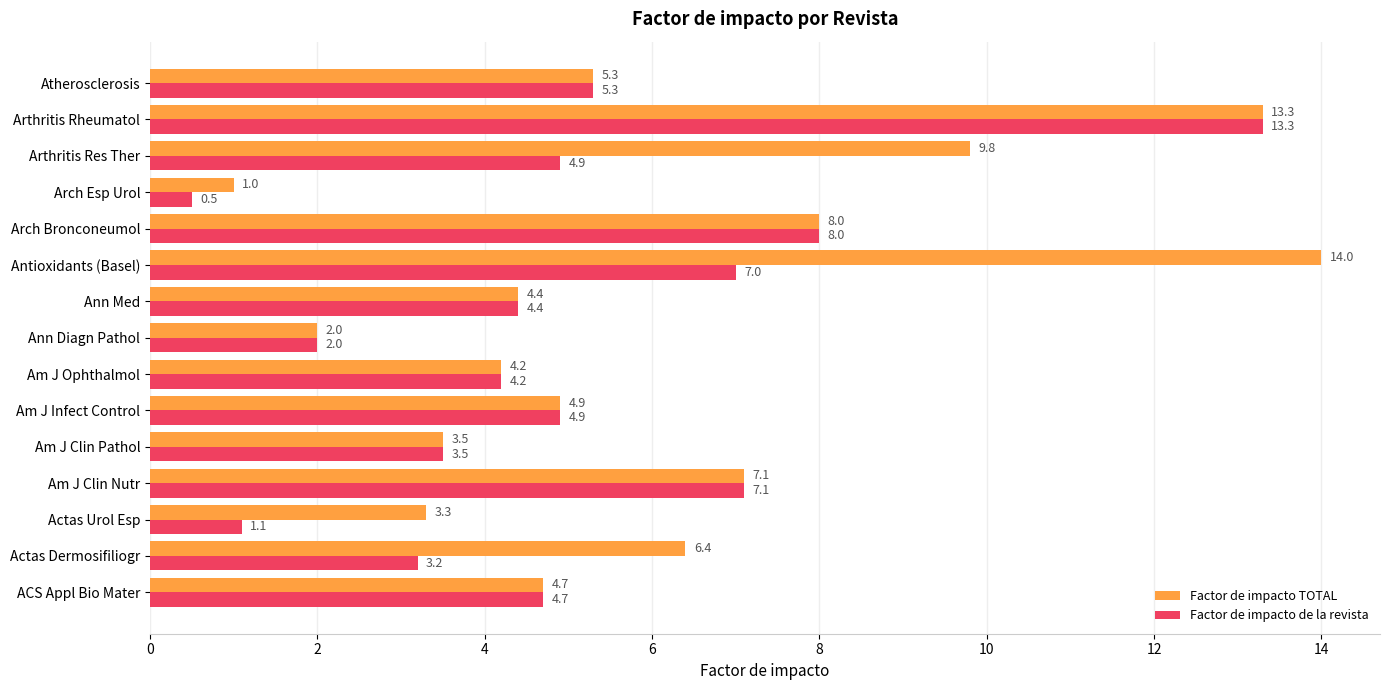

Rank the series by their maximum value, from lowest to highest.

Factor de impacto de la revista, Factor de impacto TOTAL